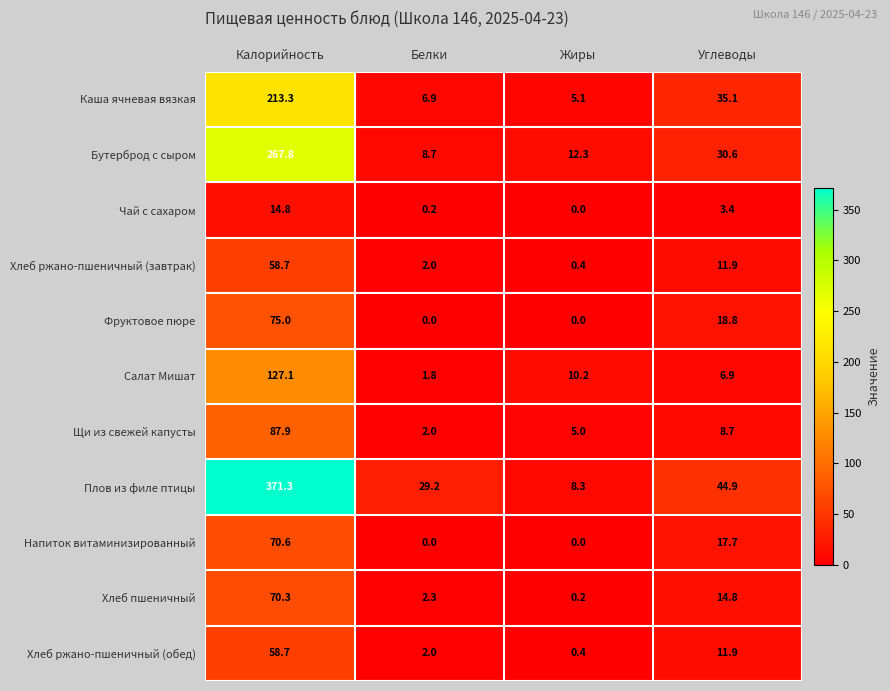

What is the sum of all Фруктовое пюре values?

93.8